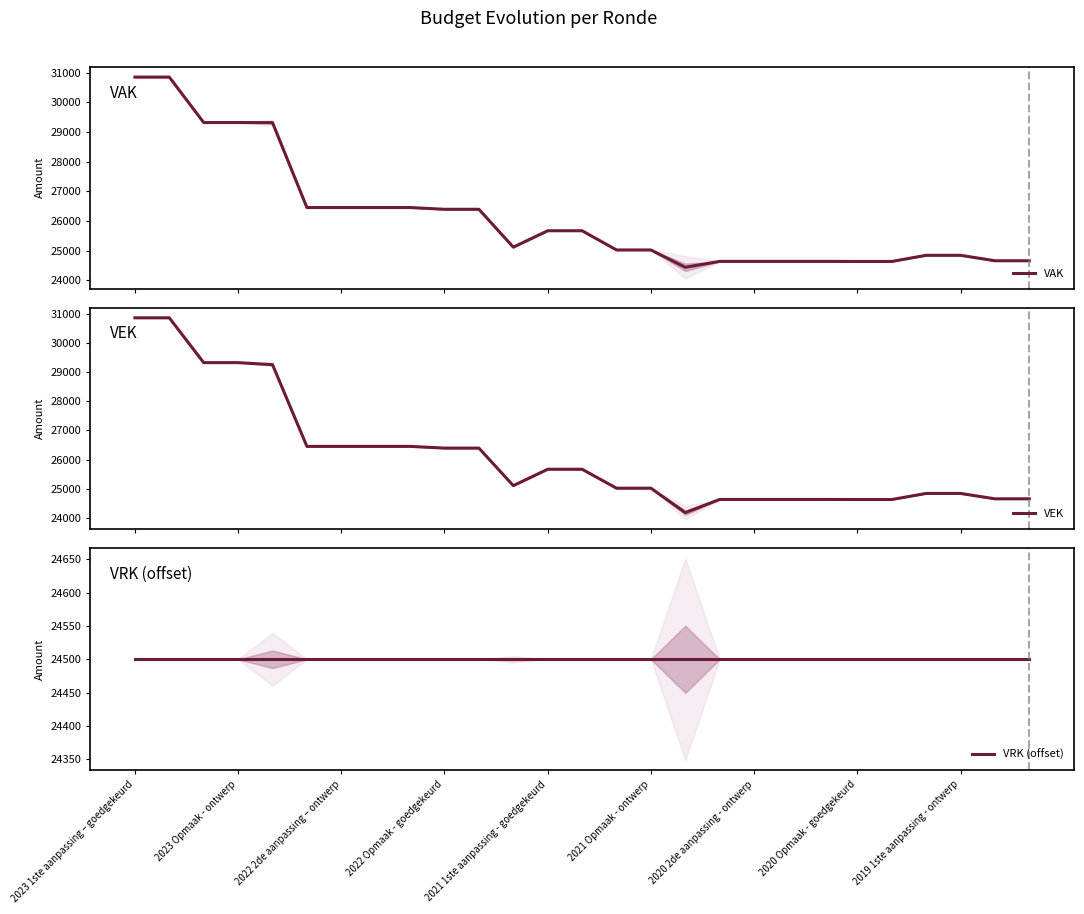

True or false: VAK has a value of 26396 at 2022 Opmaak - goedgekeurd.

True